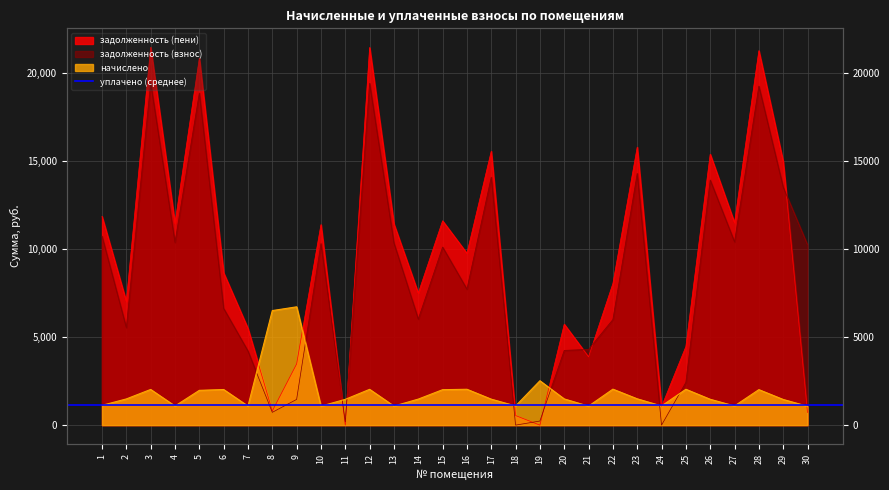

Rank the series at 12 from highest to lowest value.

задолженность (пени), задолженность (взнос), начислено